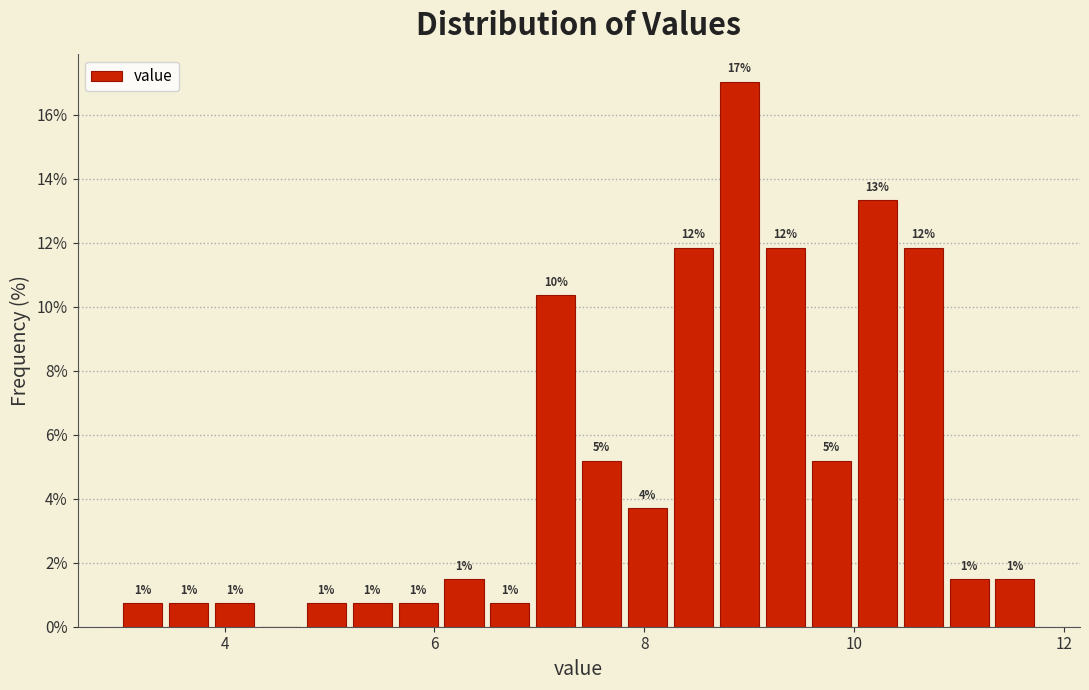

Around what value on the x-axis is the tallest bar? Give the approximate position of its centre, as read against the axis.

9.0